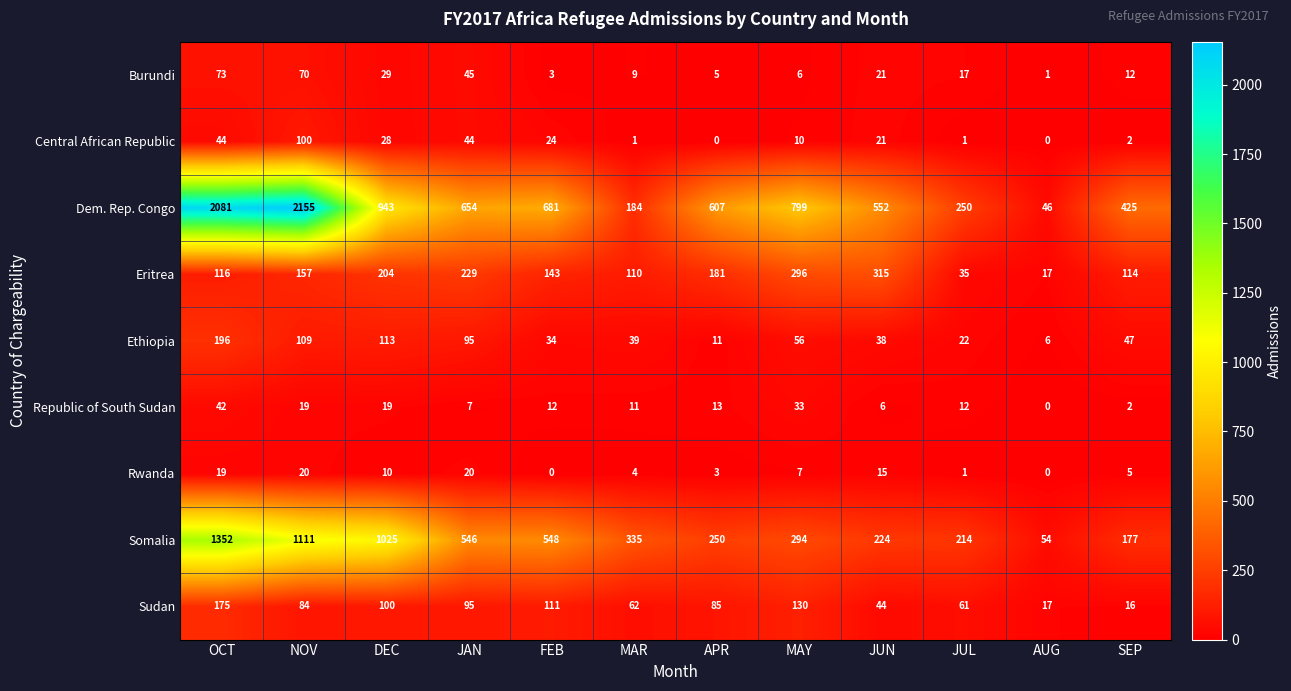

What is the sum of the Sudan values at JUL and OCT?

236